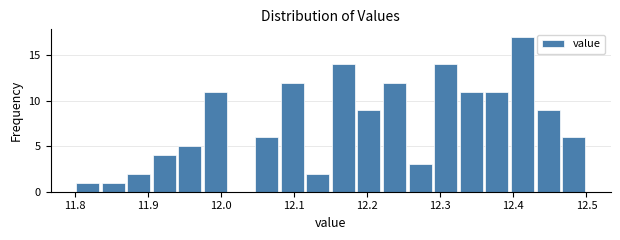

Around what value on the x-axis is the tallest bar? Give the approximate position of its centre, as read against the axis.

12.41